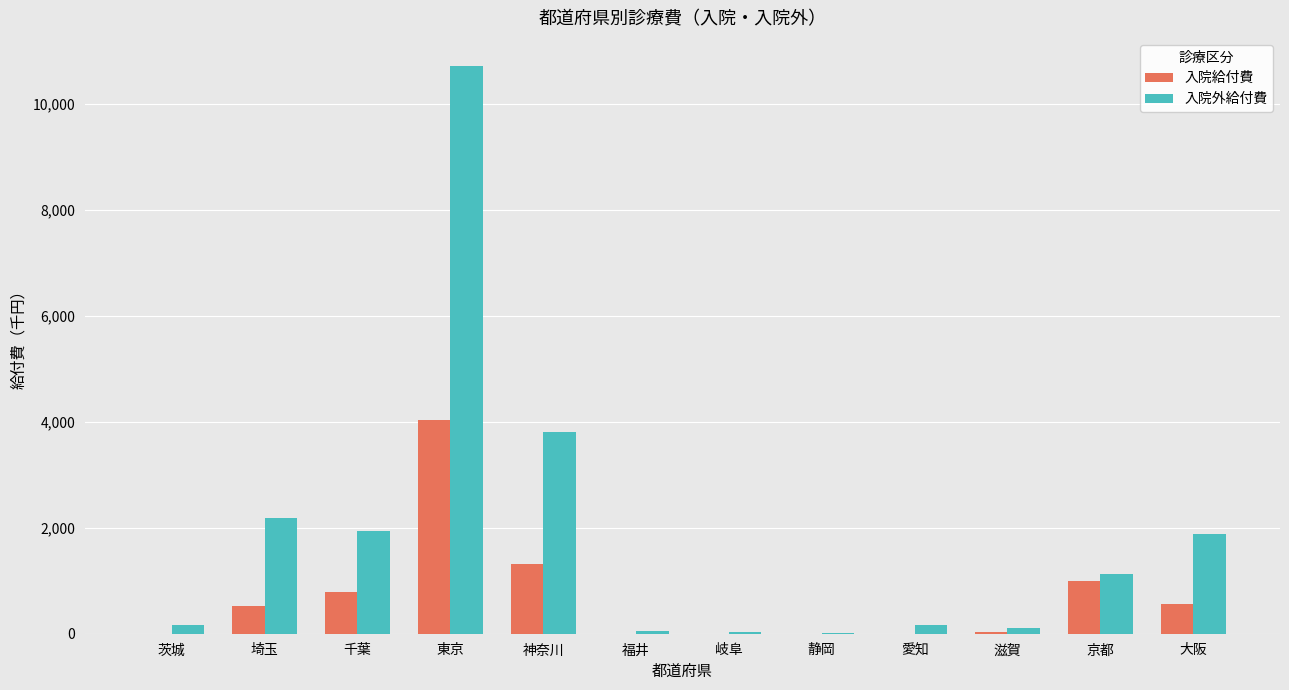

Which series changed the most between 静岡 and 大阪?

入院外給付費